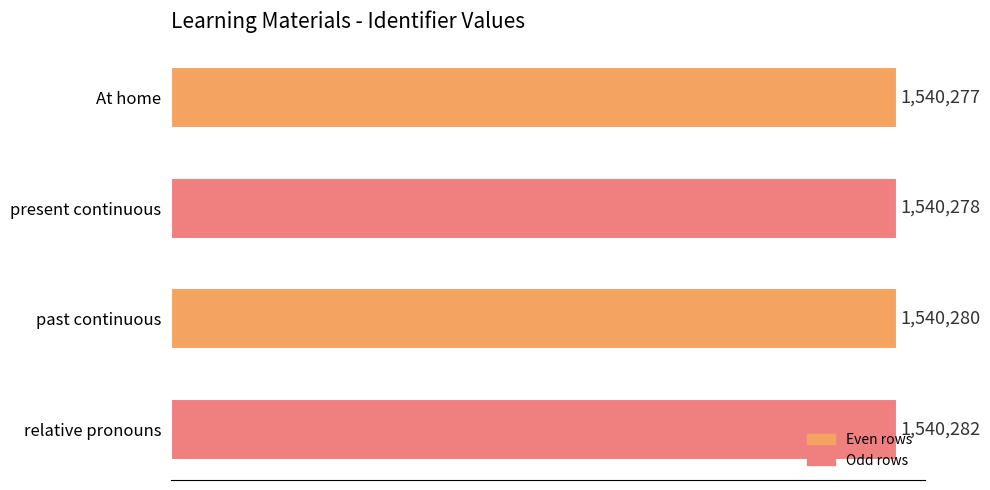

List the labels in order of value, smallest first.

At home, present continuous, past continuous, relative pronouns